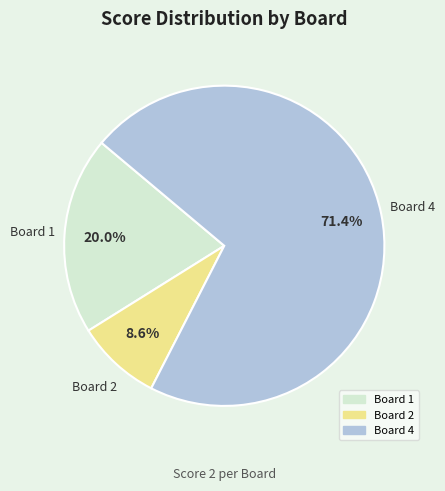

To the nearest percent, what percentage of the pie is Board 2?

9%